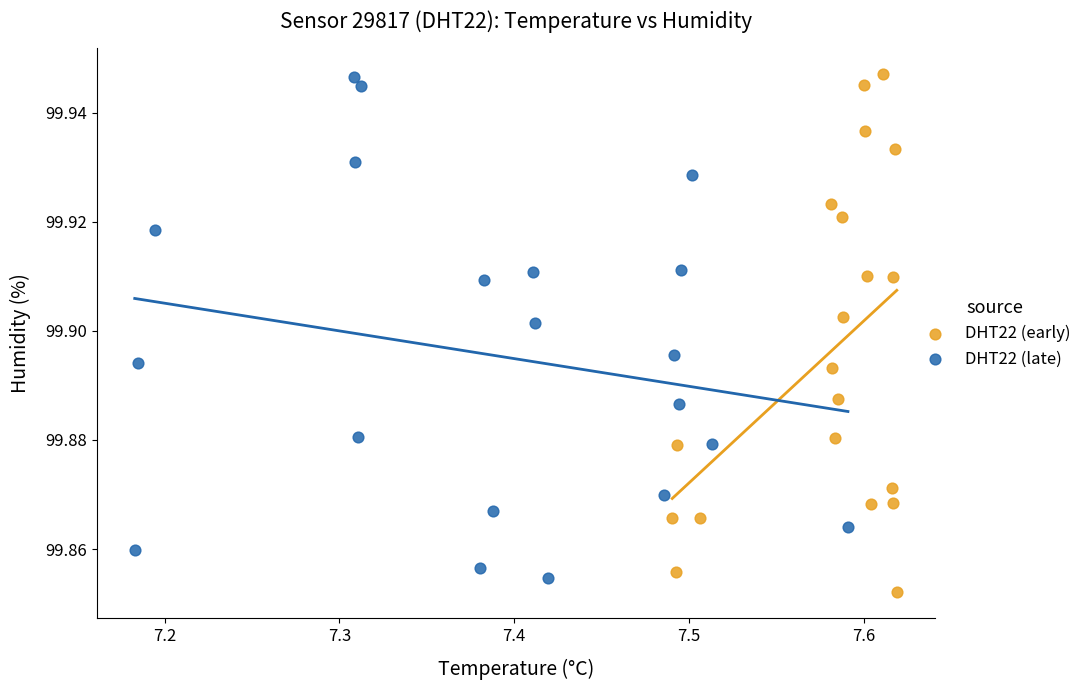

What are all the series names shown in the legend?

DHT22 (early), DHT22 (late)